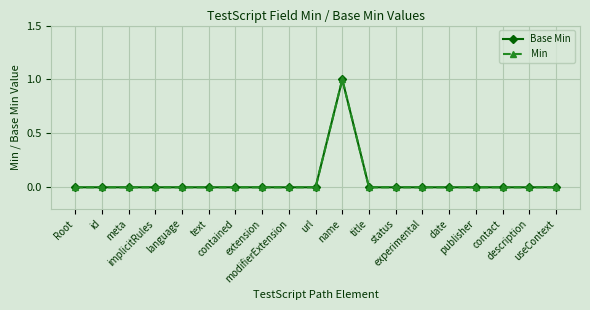

Which series has the largest range (max minus min)?

Base Min